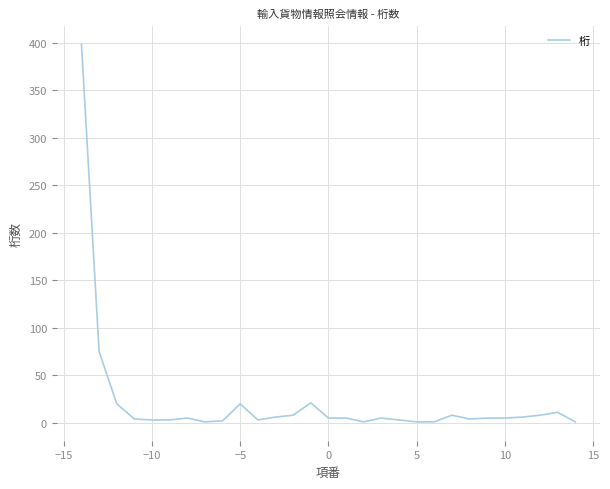

What is the greatest value displayed?

398